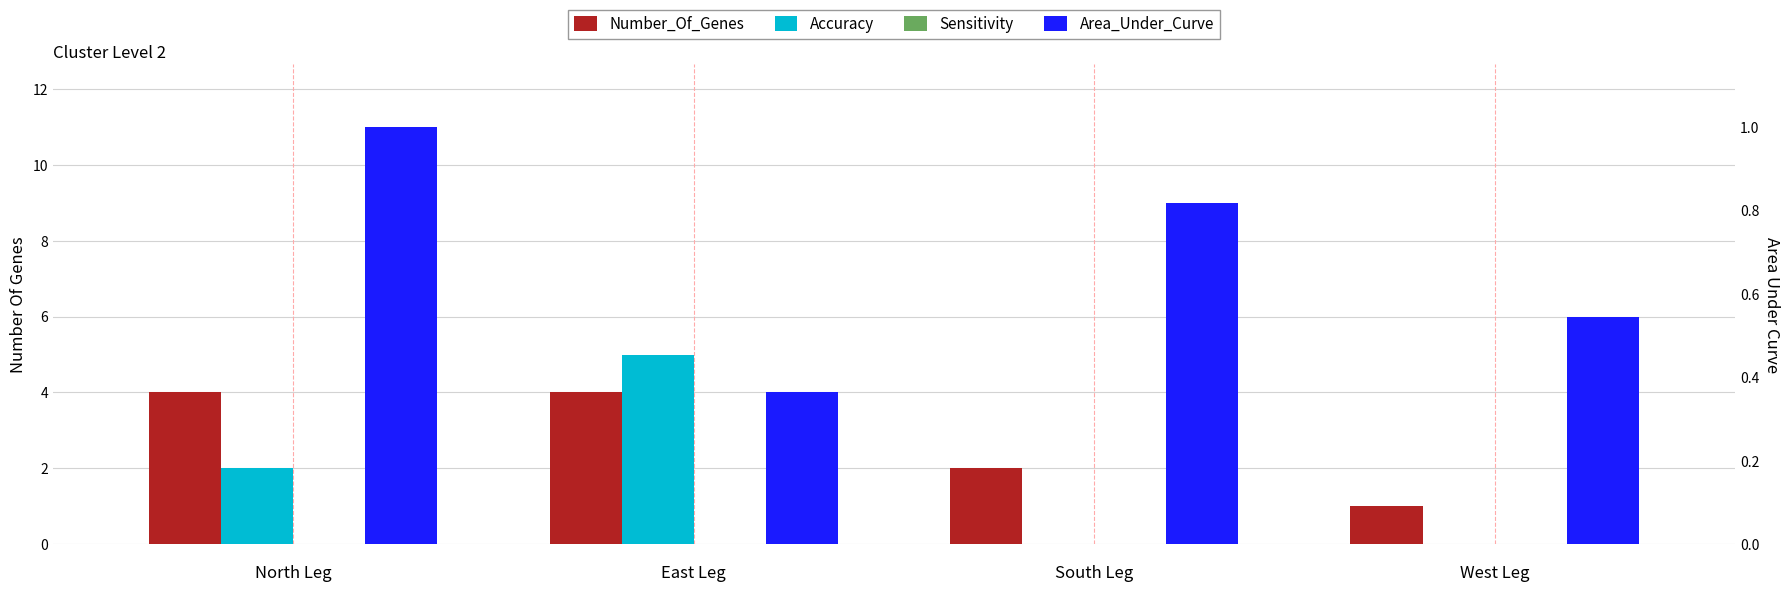

How many groups of bars are there?

4